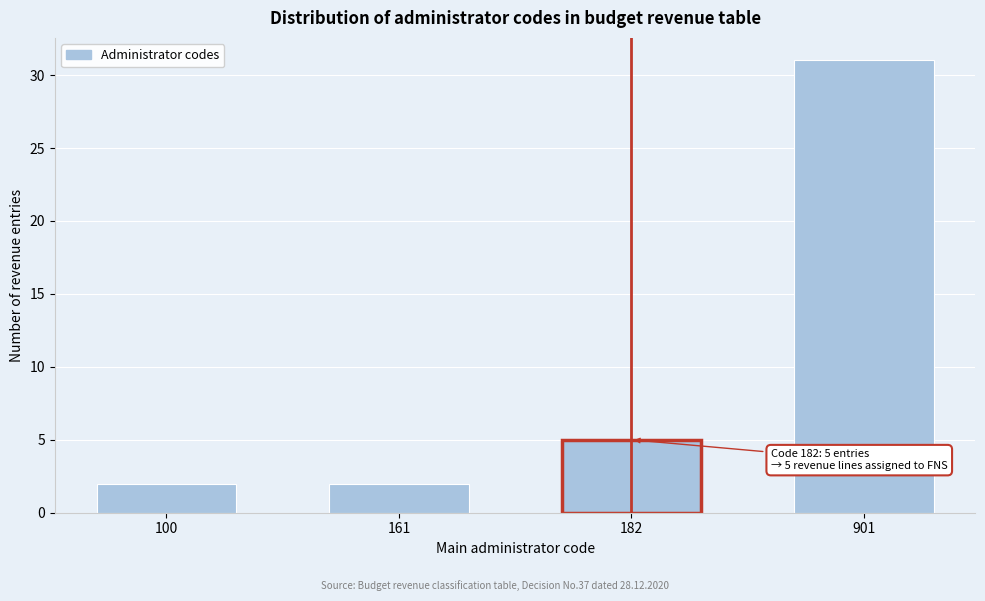

Reading left to right, extract all data points from this chart.

2	2	5	31